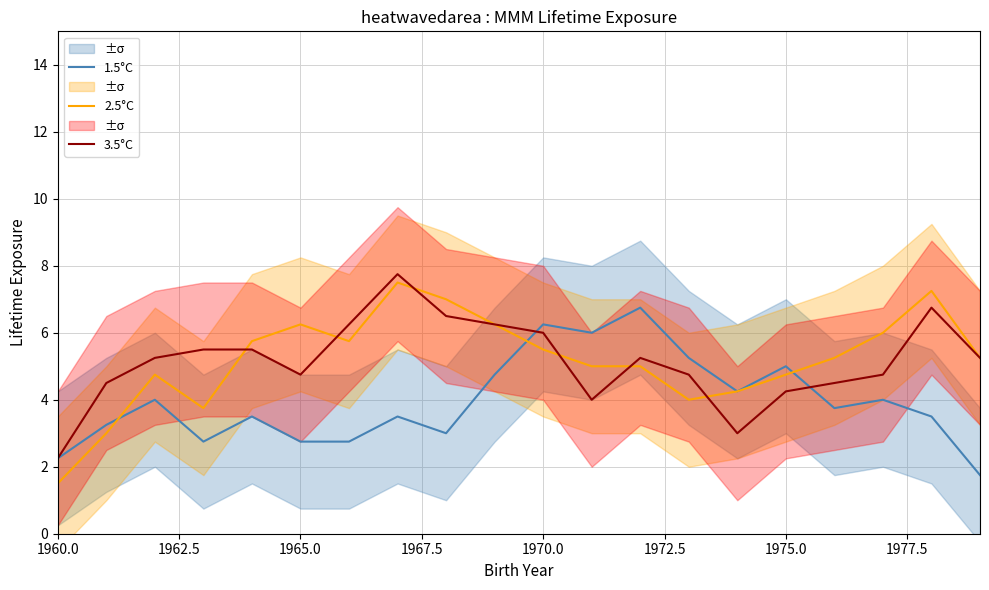

What is the maximum value for 2.5°C?

7.5